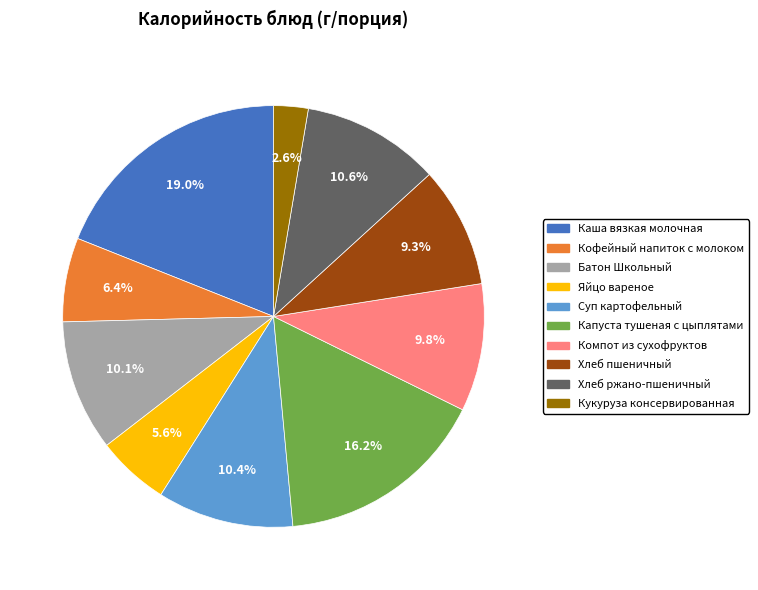

To the nearest percent, what portion does Капуста тушеная с цыплятами represent?

16%